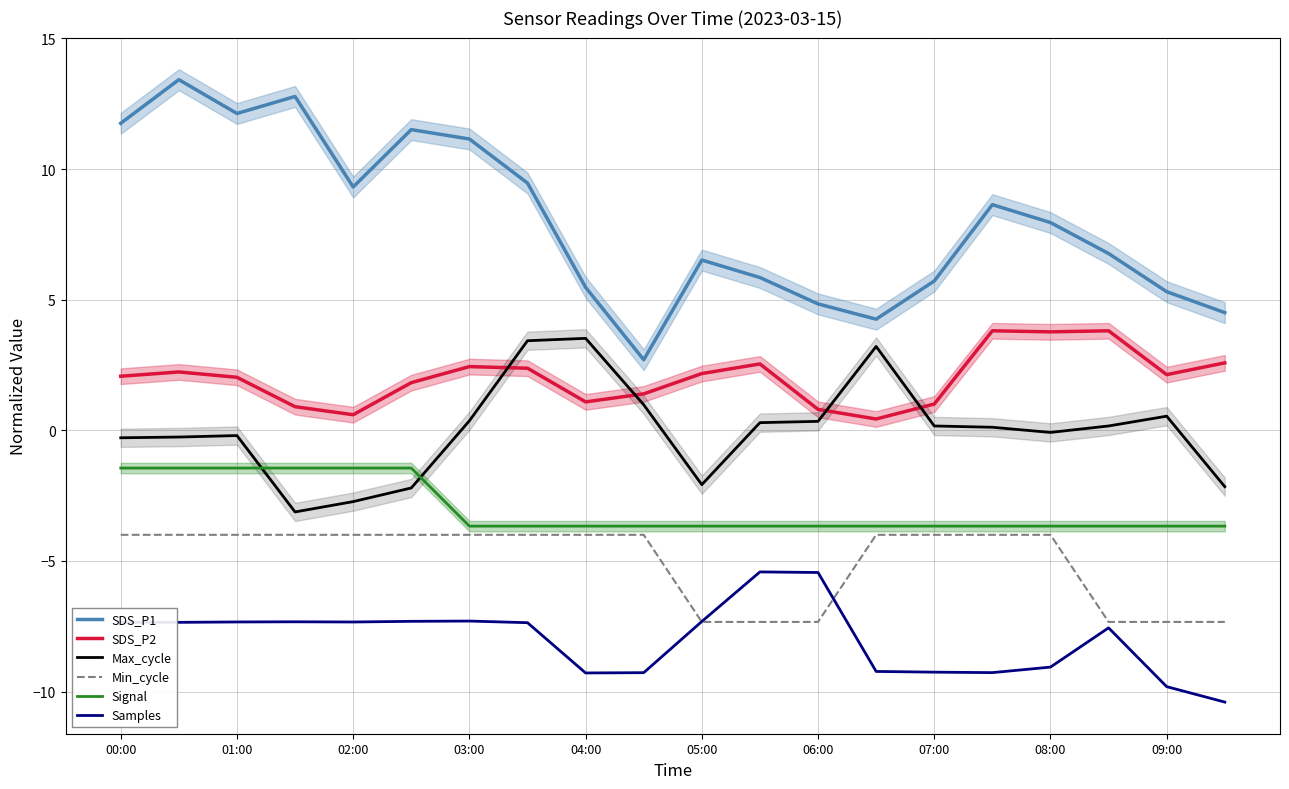

At 11, list the series in order from largest to smallest.

SDS_P1, SDS_P2, Max_cycle, Signal, Samples, Min_cycle